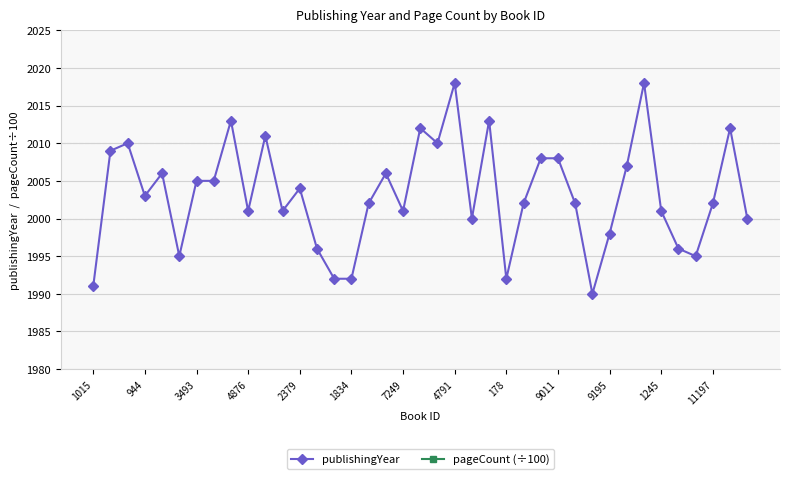

Is it true that publishingYear equals 2018.0 at 32?

True